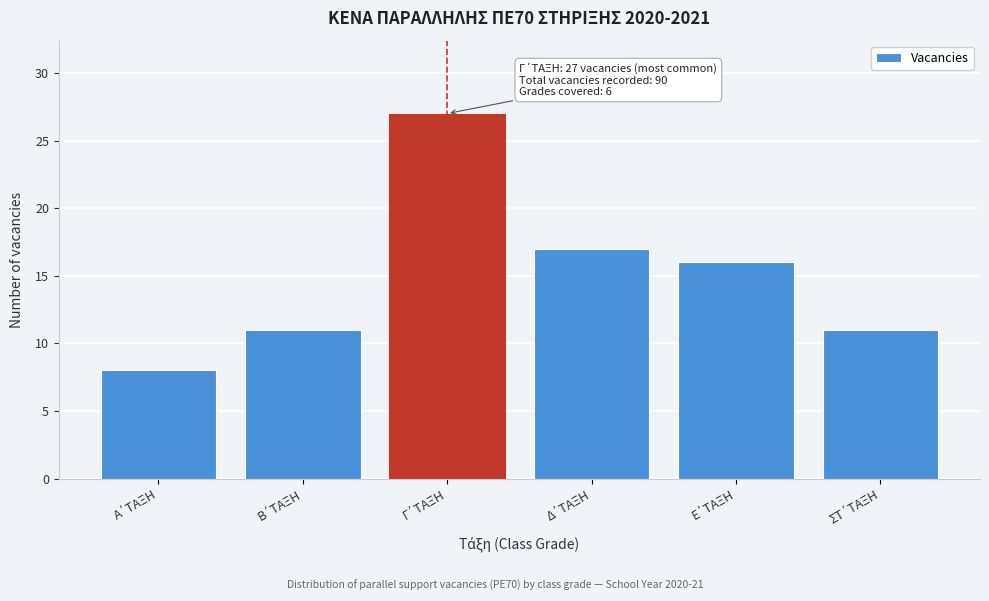

Reading left to right, what are all the values shown in this chart?

8	11	27	17	16	11